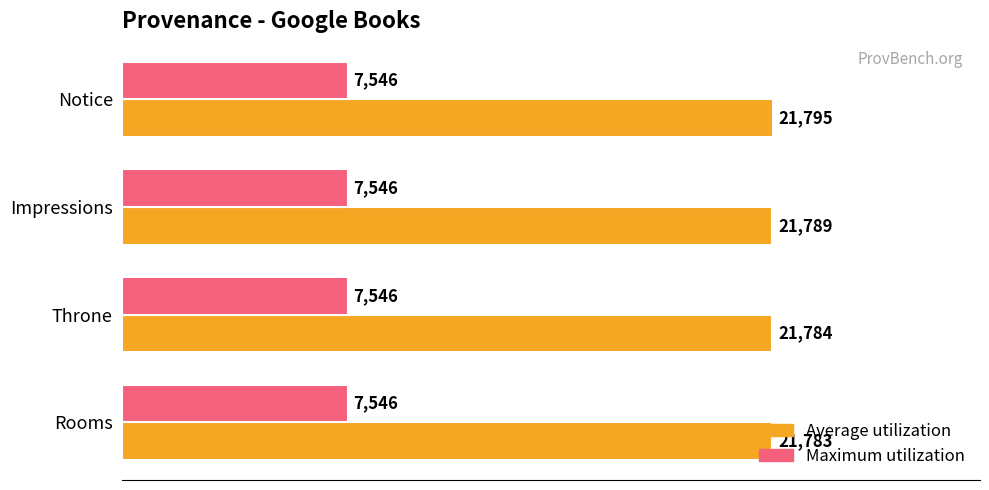

What is the sum of the Maximum utilization values at Rooms and Impressions?

15092